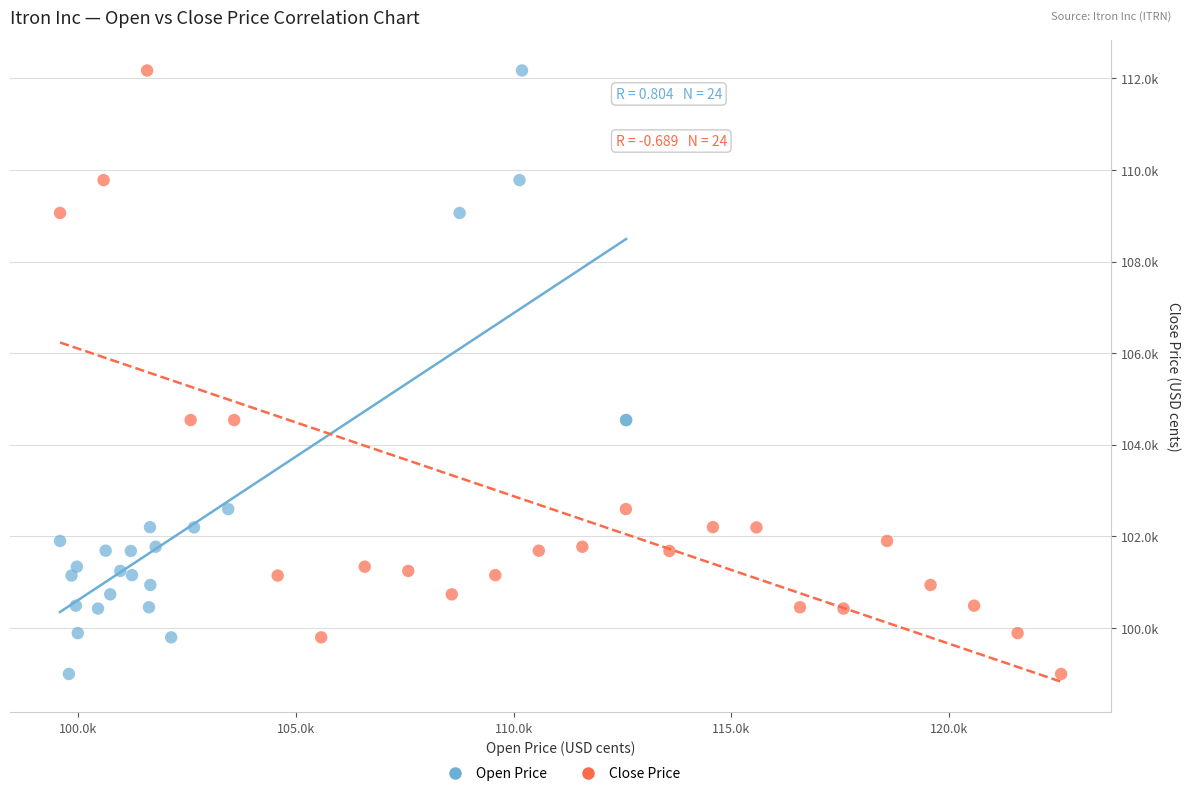

What are all the series names shown in the legend?

Open Price, Close Price